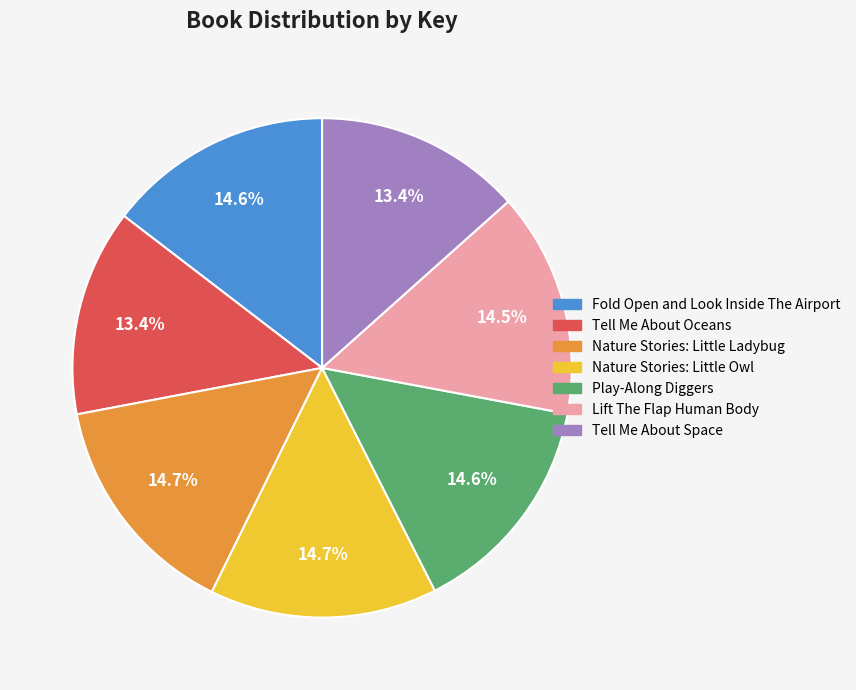

What percentage is the Nature Stories: Little Ladybug slice, to the nearest percent?

15%